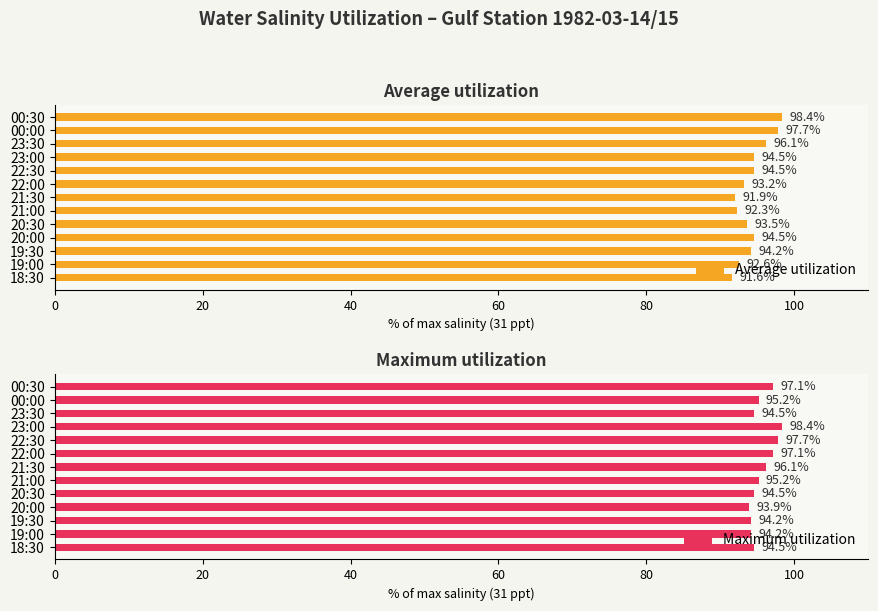

Which series has the largest total across all categories?

Maximum utilization